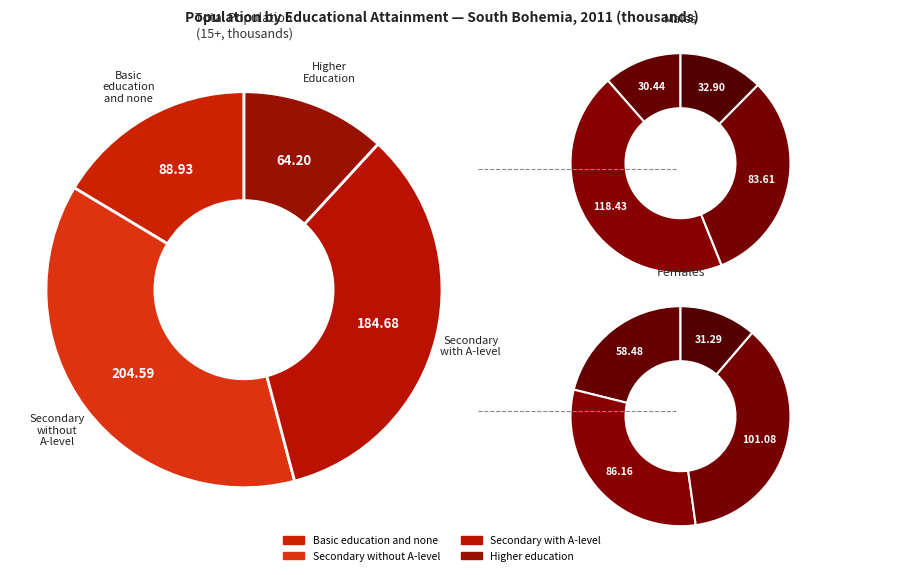

What is the largest slice in the pie chart?

Secondary without A-level